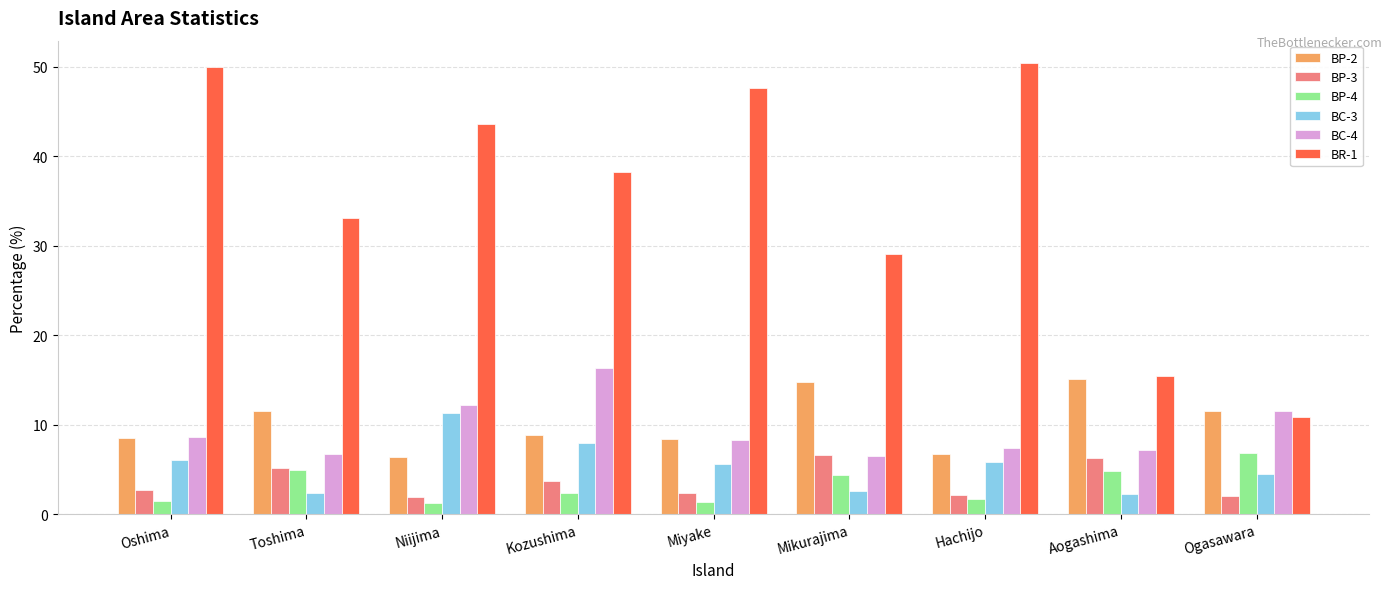

How many values in the BR-1 series are below 38?

4